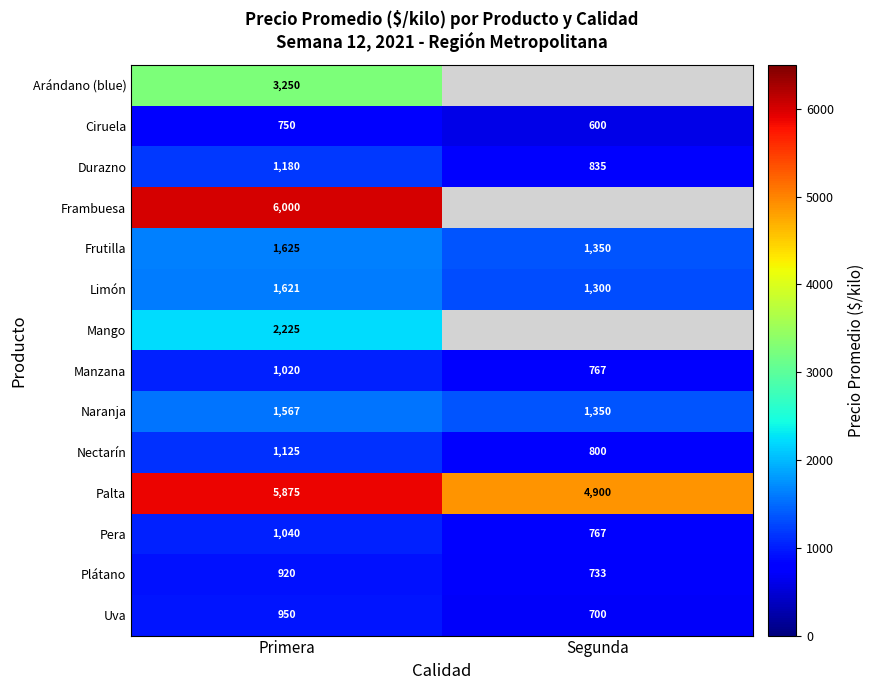

The Uva series shows 950.0 at Primera. True or false?

True